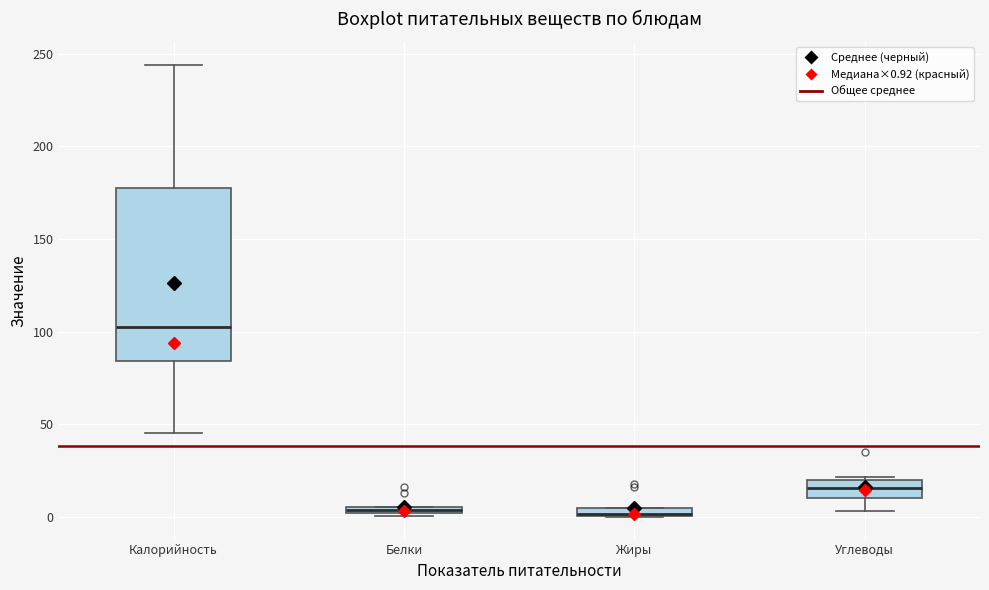

Where is the upper edge of the box for Углеводы on the y-axis? The values are not printed on the chart, so give them approximately, as read against the axis.

20